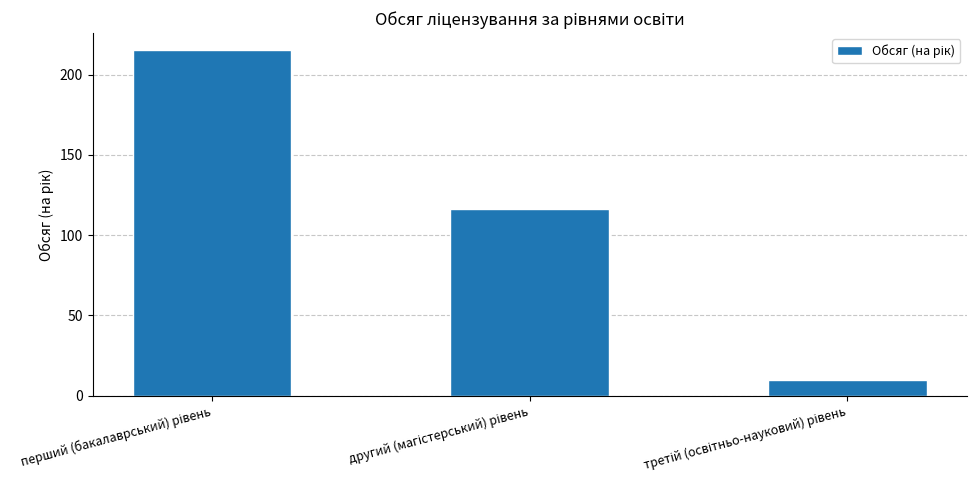

What is the smallest value displayed?

10